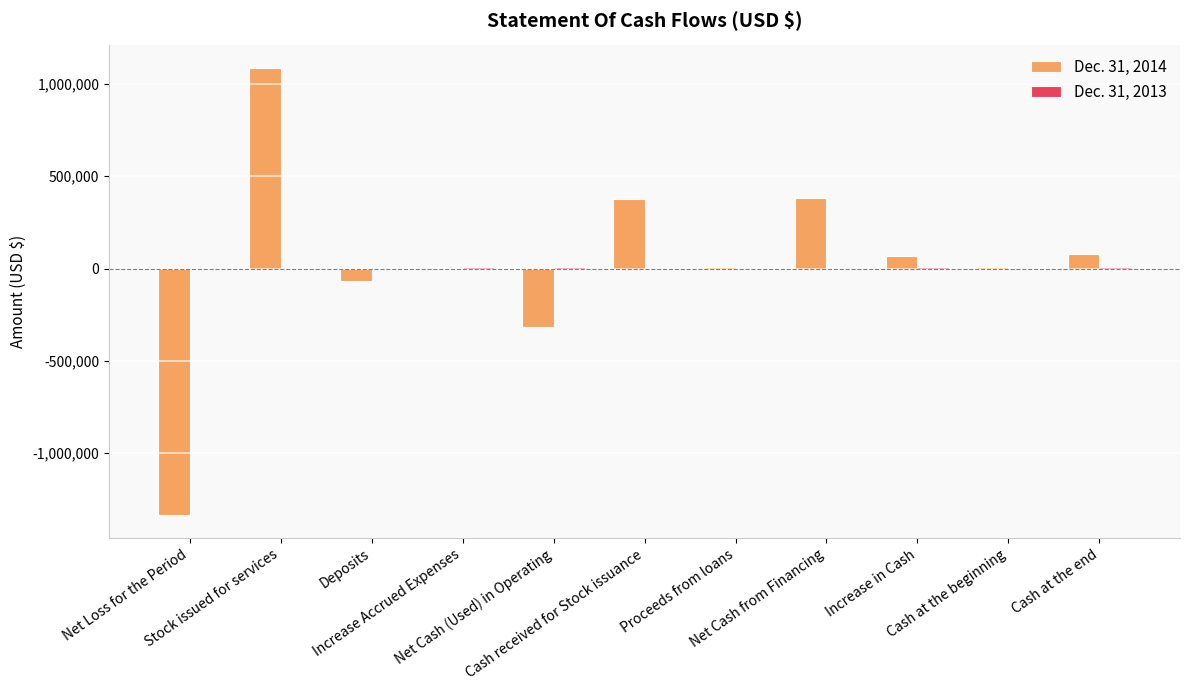

The value of Dec. 31, 2014 at Cash at the end is 122178. True or false?

False